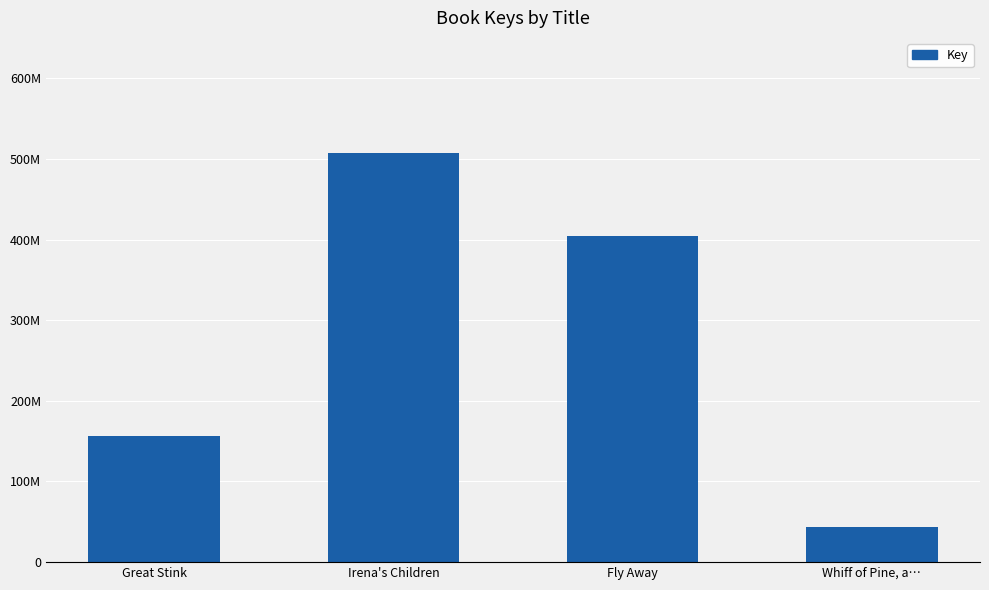

What is the value of the 2nd bar from the left?

507441553